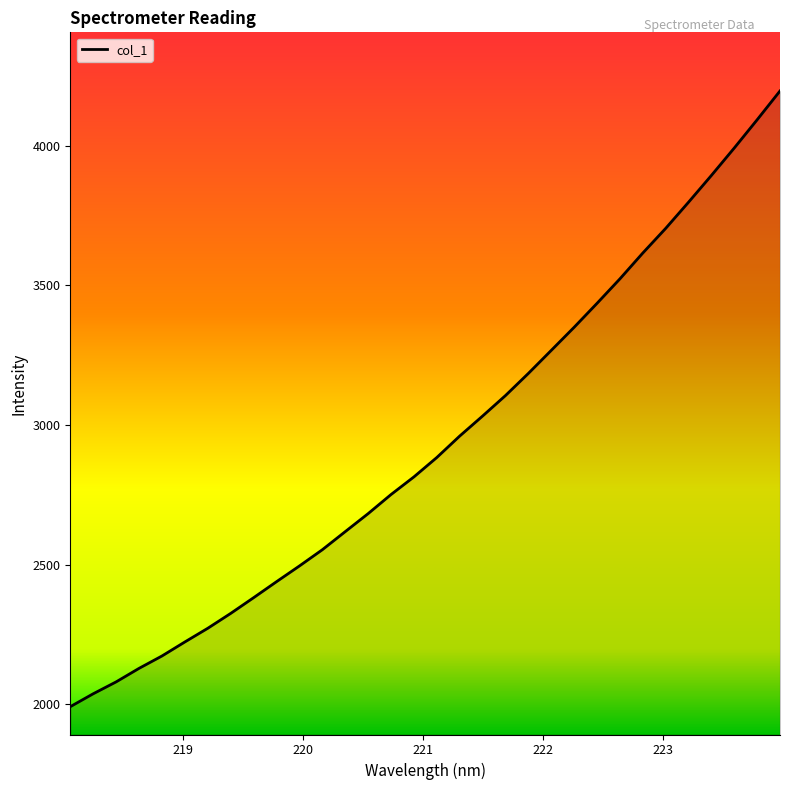

What is the smallest value displayed?

1992.0